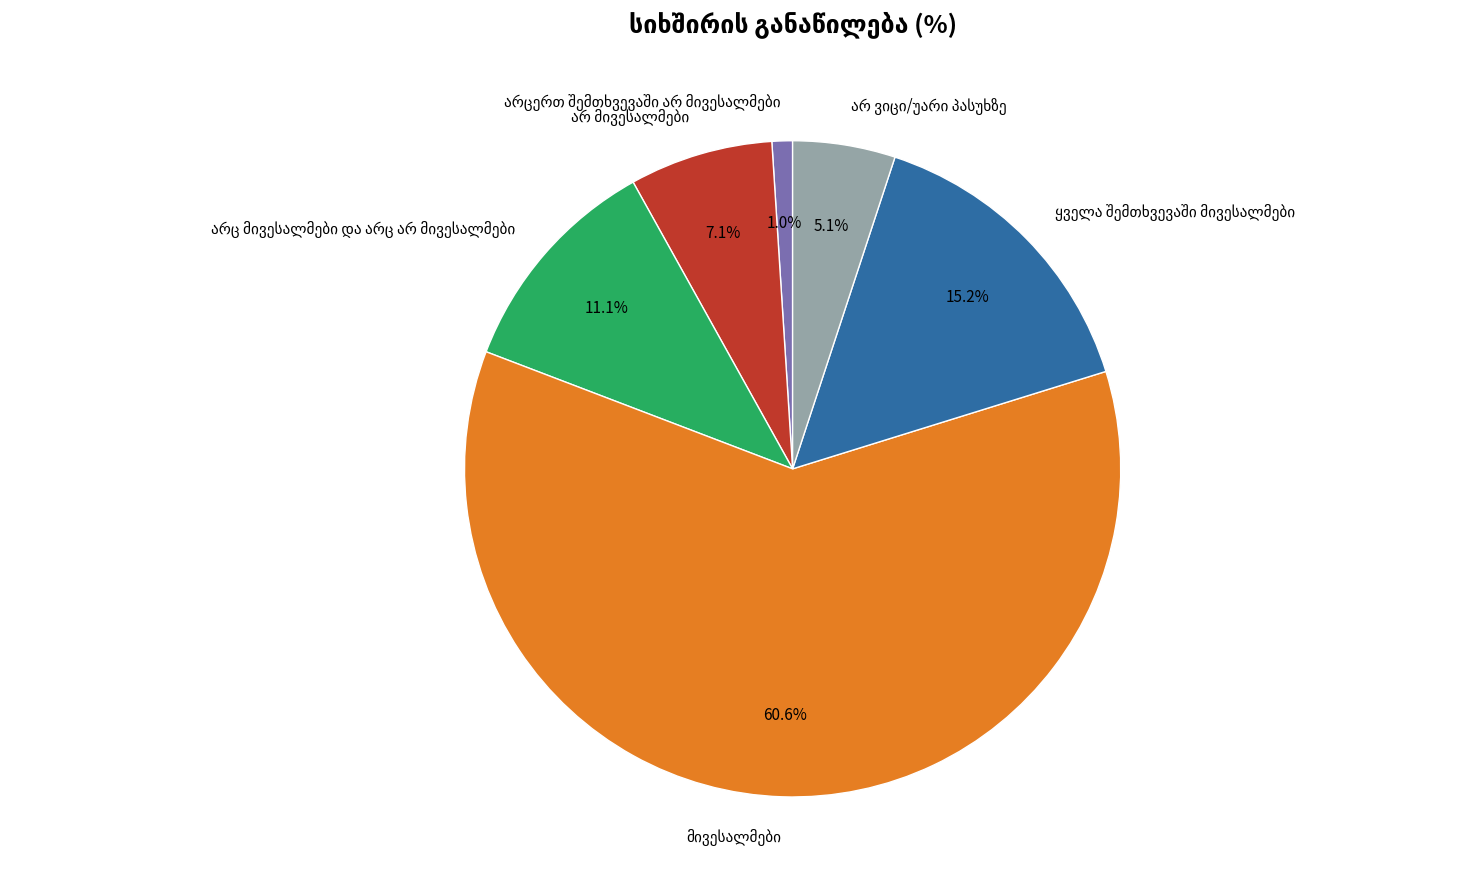

Is there any slice that represents more than half of the pie?

Yes